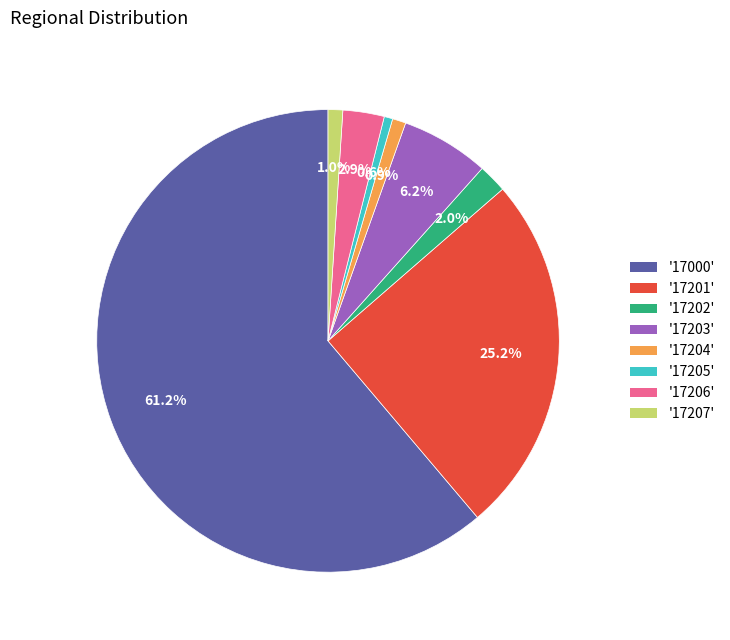

How many slices are in this pie chart?

8